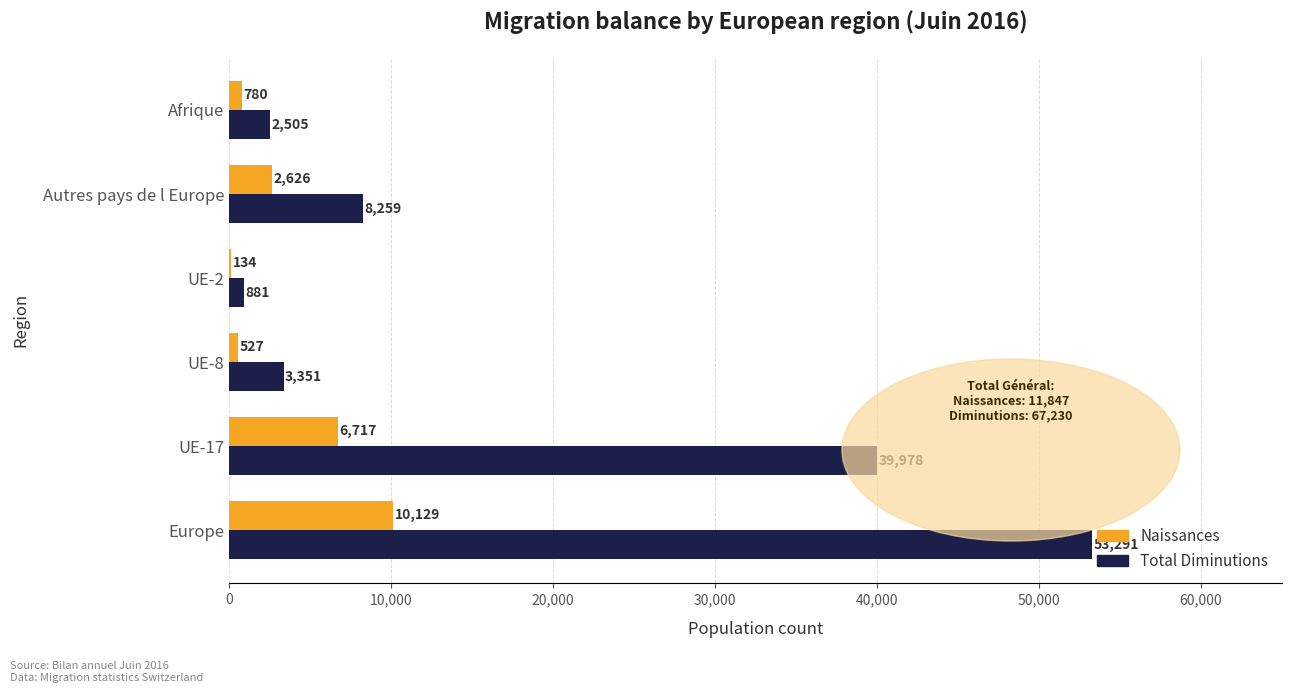

The Total Diminutions series shows 3351 at UE-8. True or false?

True